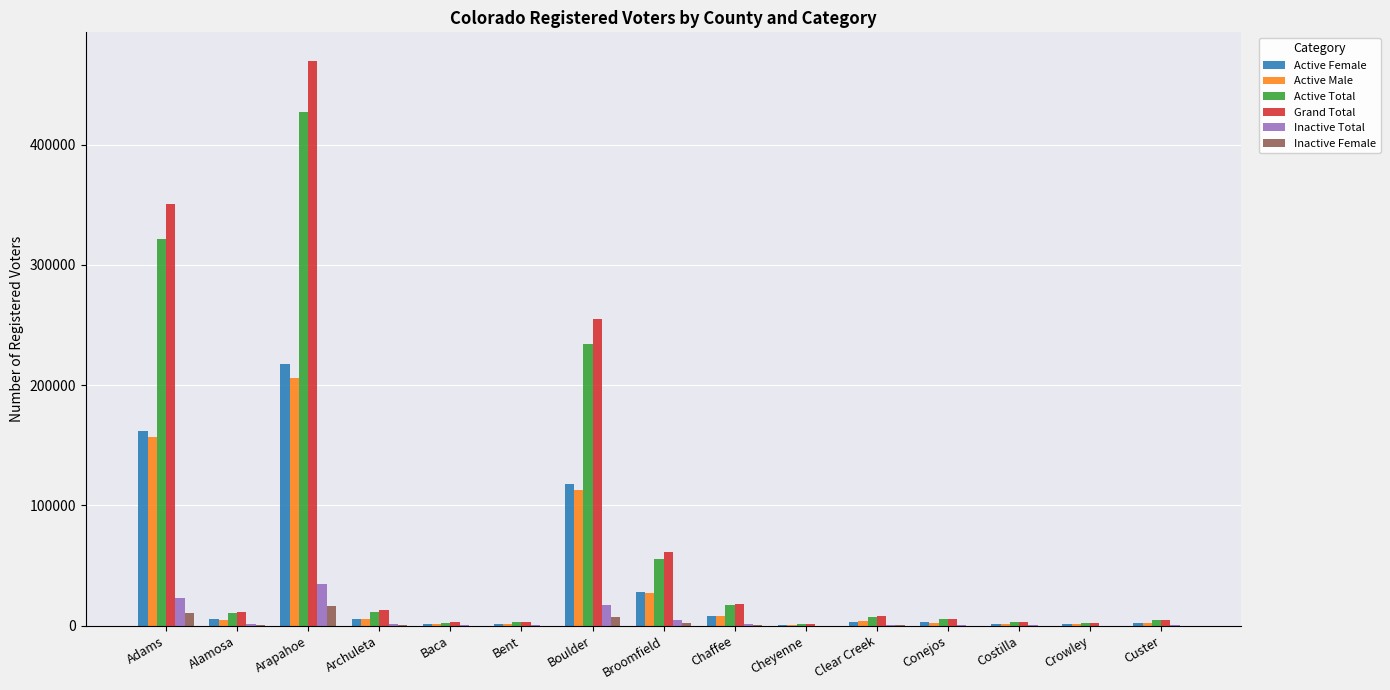

How many series are shown in this chart?

6